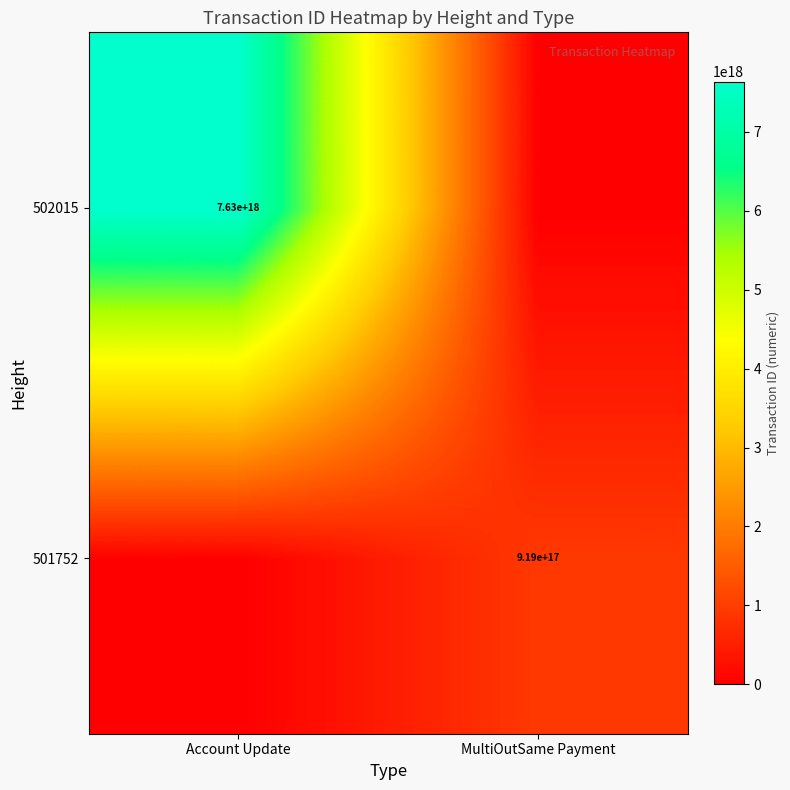

The 502015 series shows 7630000000000000000 at Account Update. True or false?

True